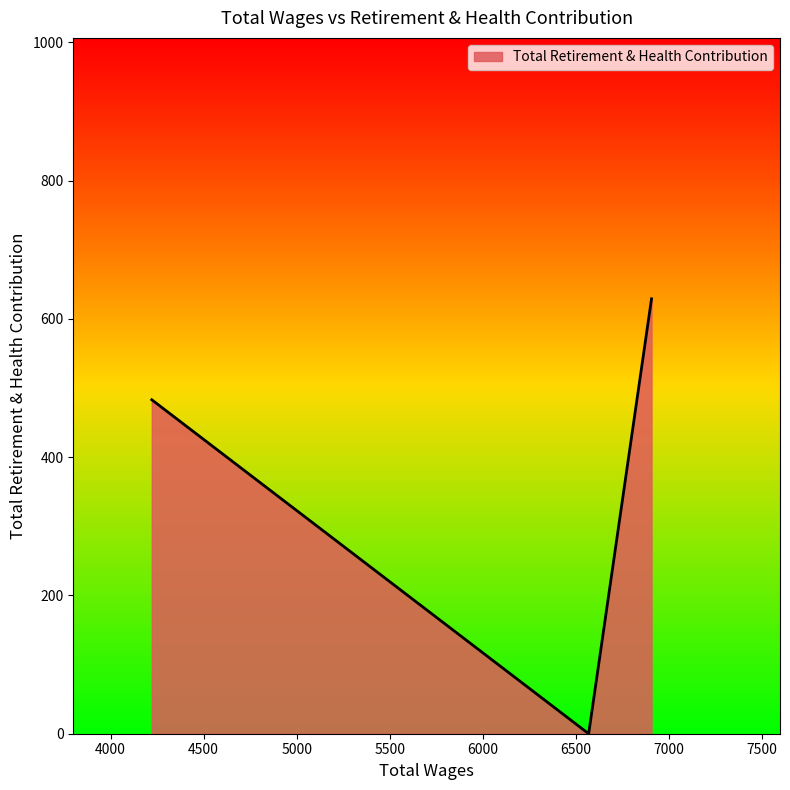

What is the greatest value displayed?

629